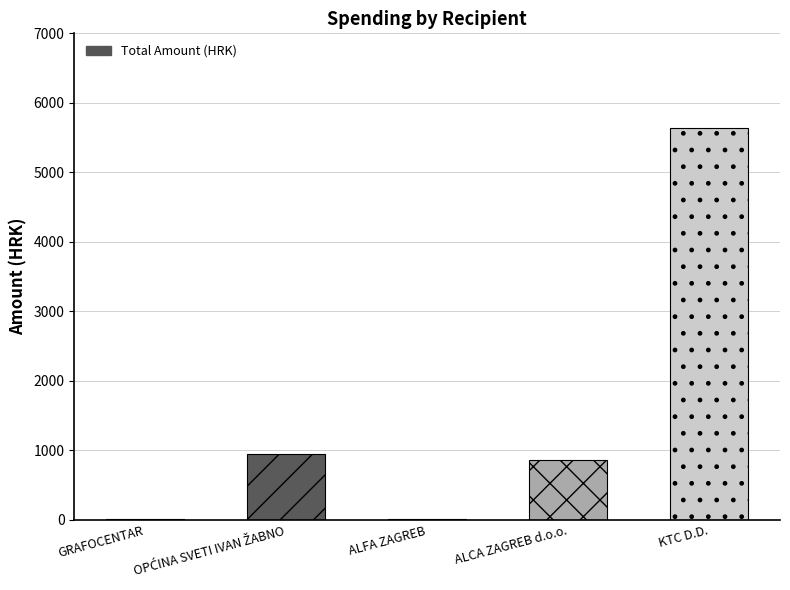

Count the number of data series in this chart.

1